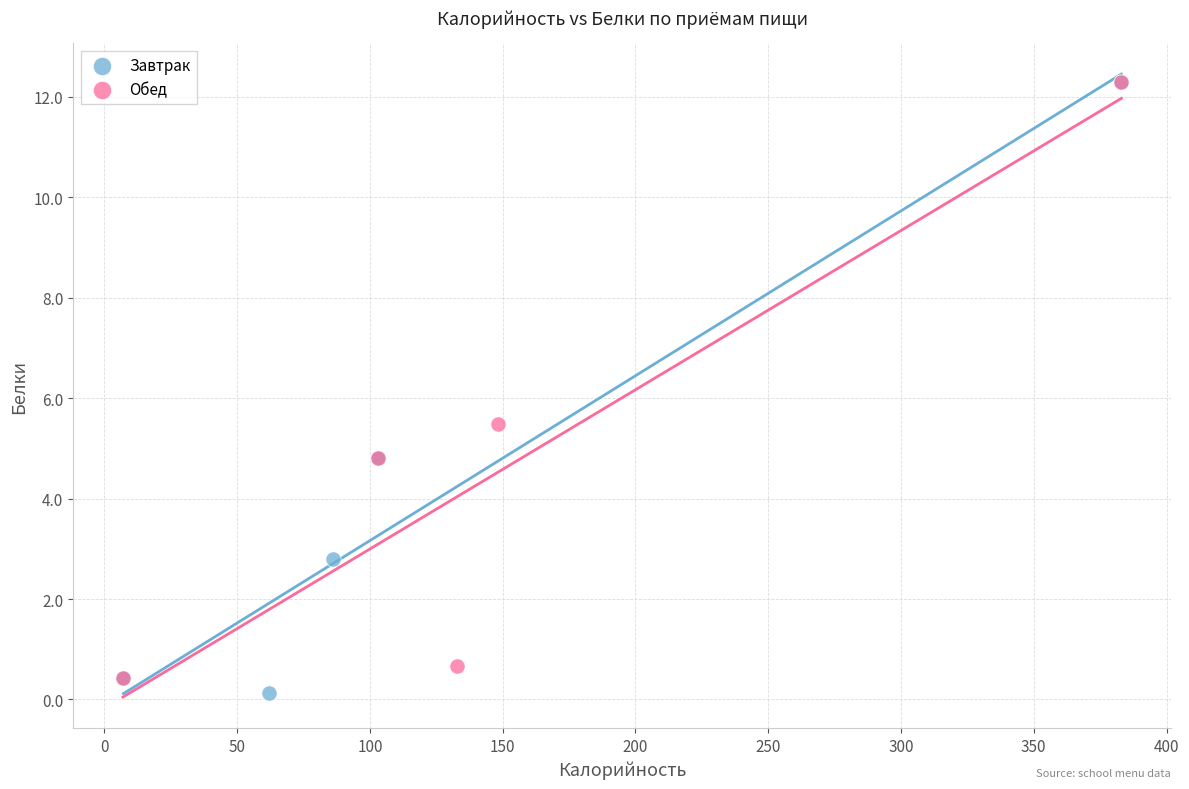

What are all the series names shown in the legend?

Завтрак, Обед